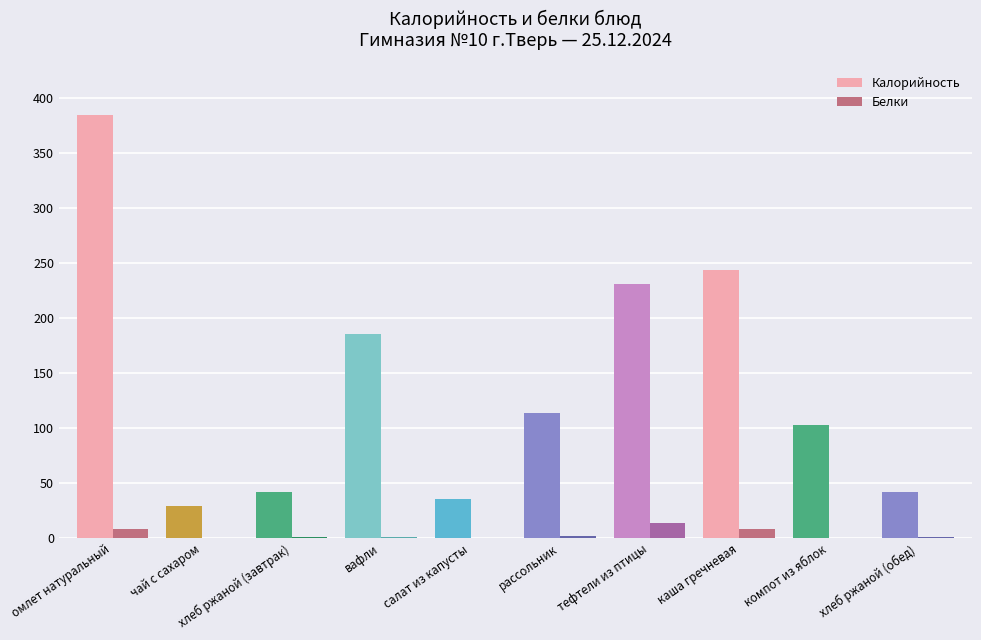

At which category does the chart reach its peak across all series?

омлет натуральный